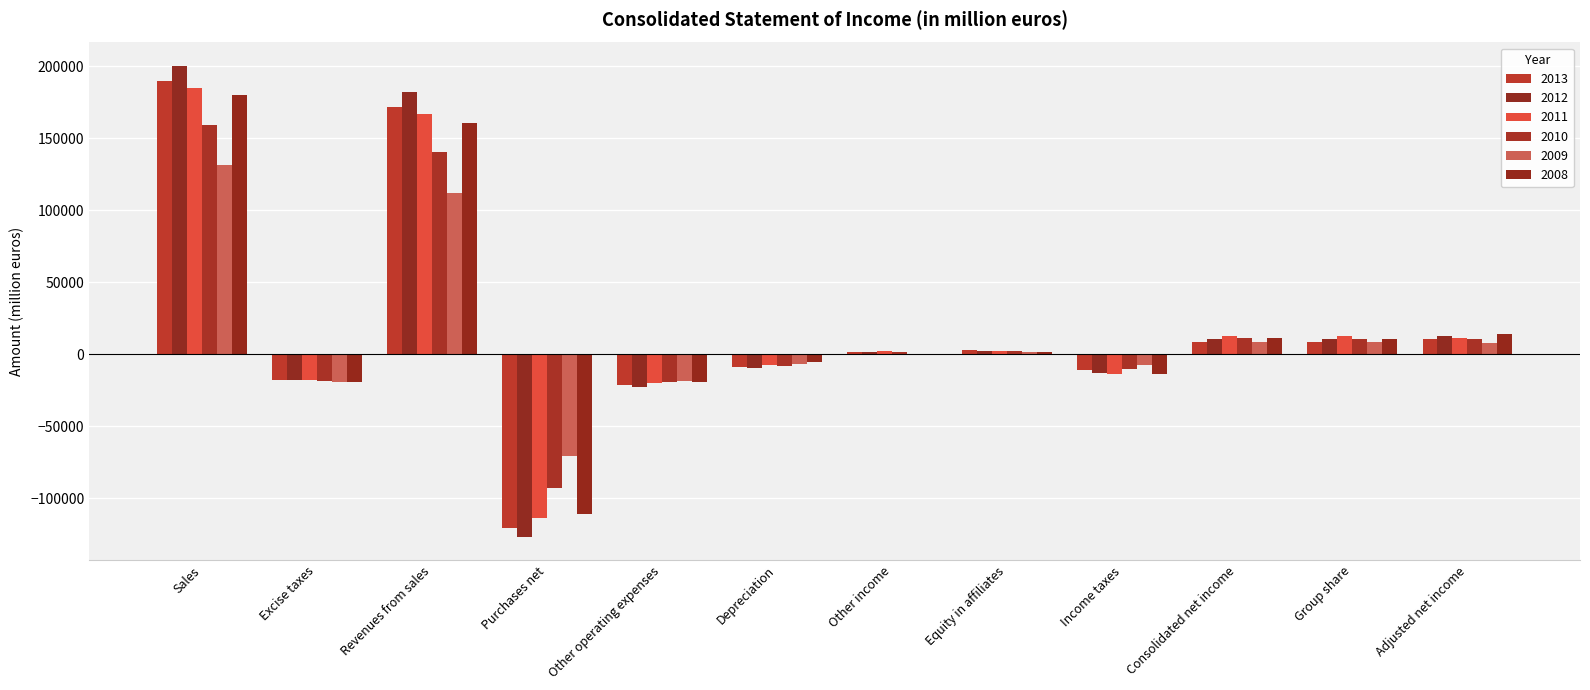

At which category is the sum across all series the highest?

Sales